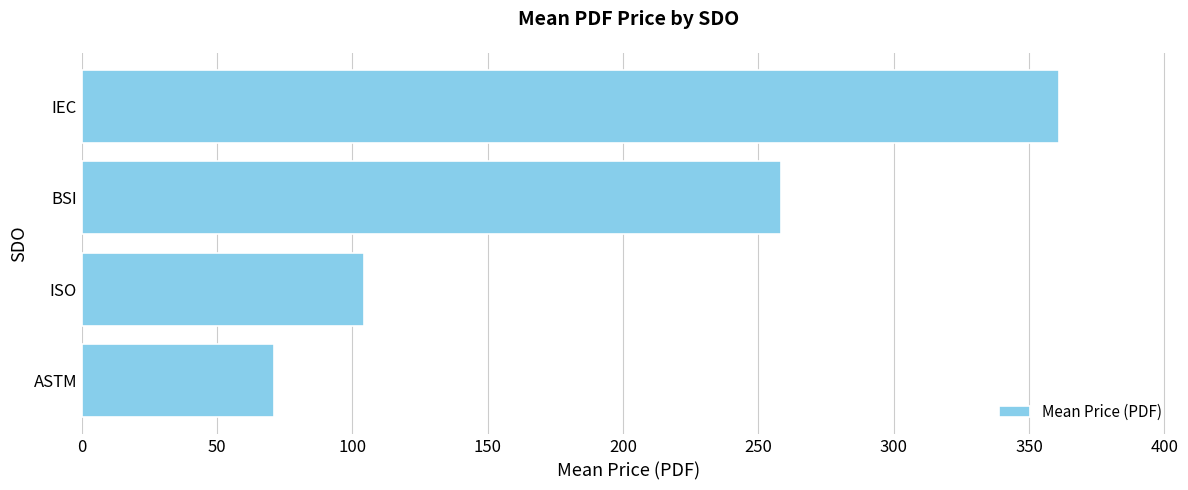

How many distinct data groups are displayed?

1